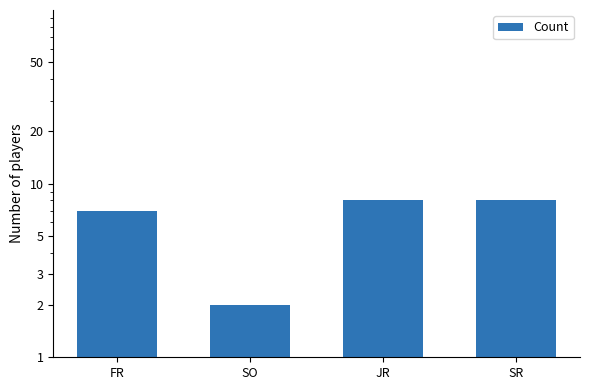

What is the value of the 4th bar from the left?

8